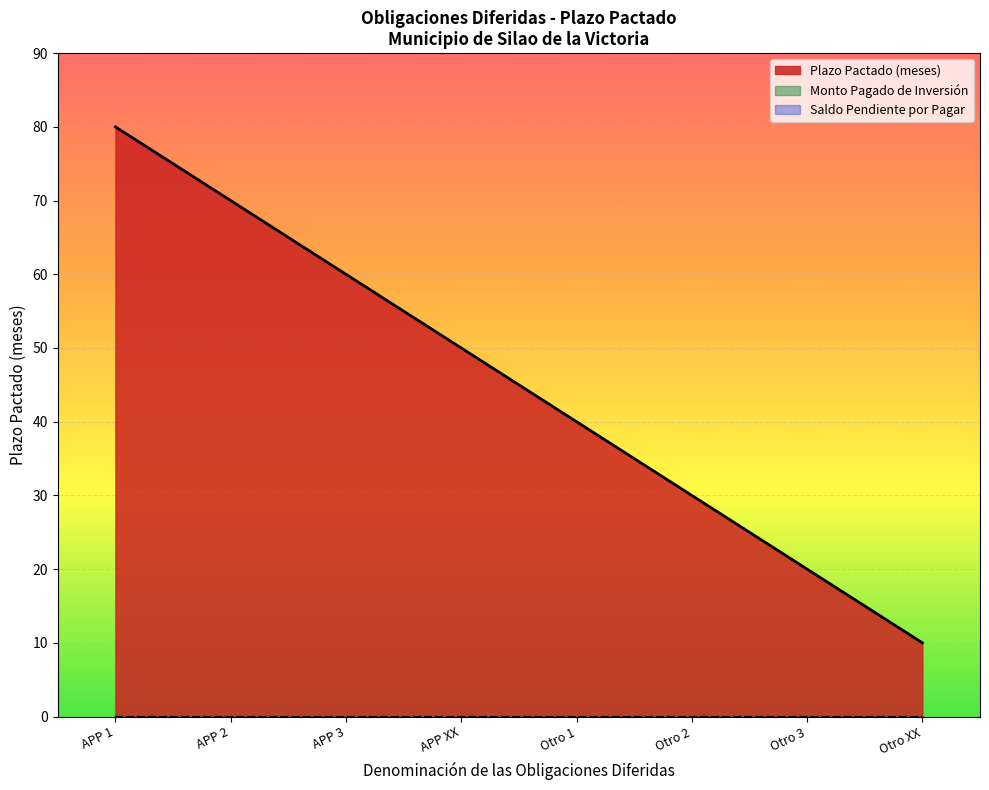

Reading left to right, list all the values displayed in this chart.

APP 1: APP 1=80	APP 2=70	APP 3=60	APP XX=50	Otro 1=40	Otro 2=30	Otro 3=20	Otro XX=10
APP 2: APP 1=0	APP 2=0	APP 3=0	APP XX=0	Otro 1=0	Otro 2=0	Otro 3=0	Otro XX=0
Otro Instrumento: APP 1=0	APP 2=0	APP 3=0	APP XX=0	Otro 1=0	Otro 2=0	Otro 3=0	Otro XX=0